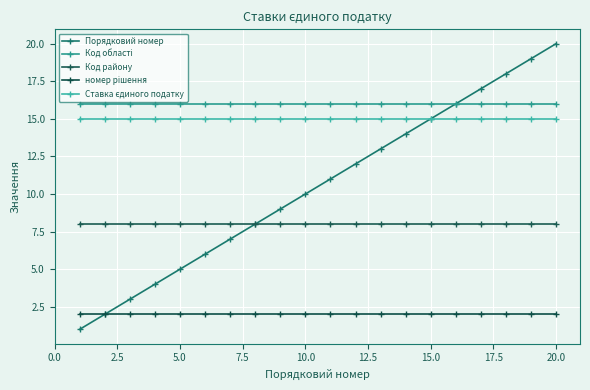

At which category is the sum across all series the highest?

20.0